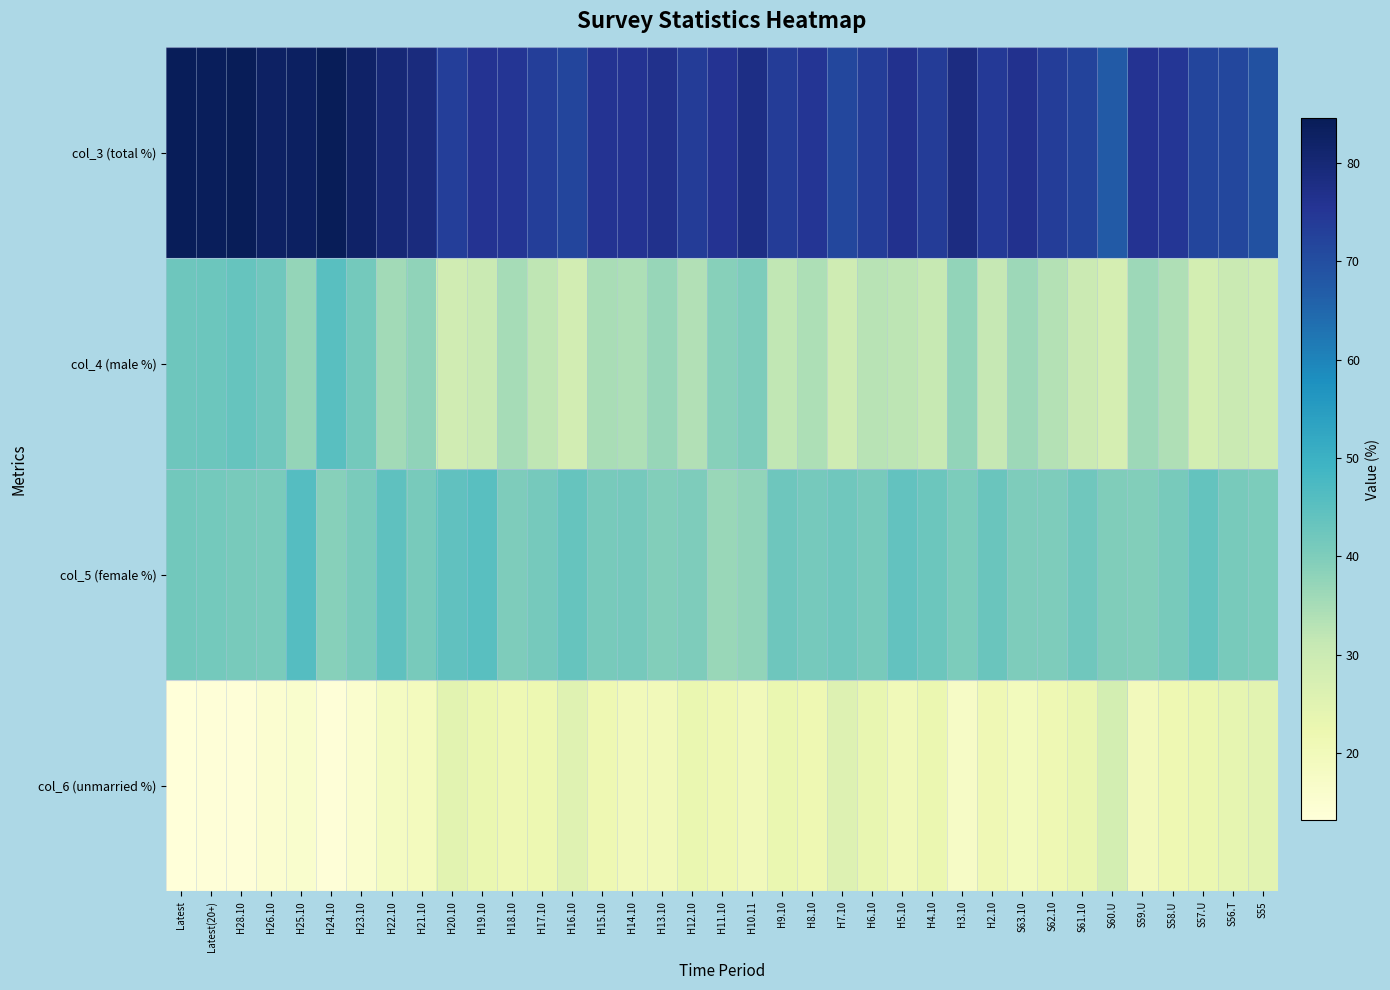

At which category is the sum across all series the highest?

H24.10